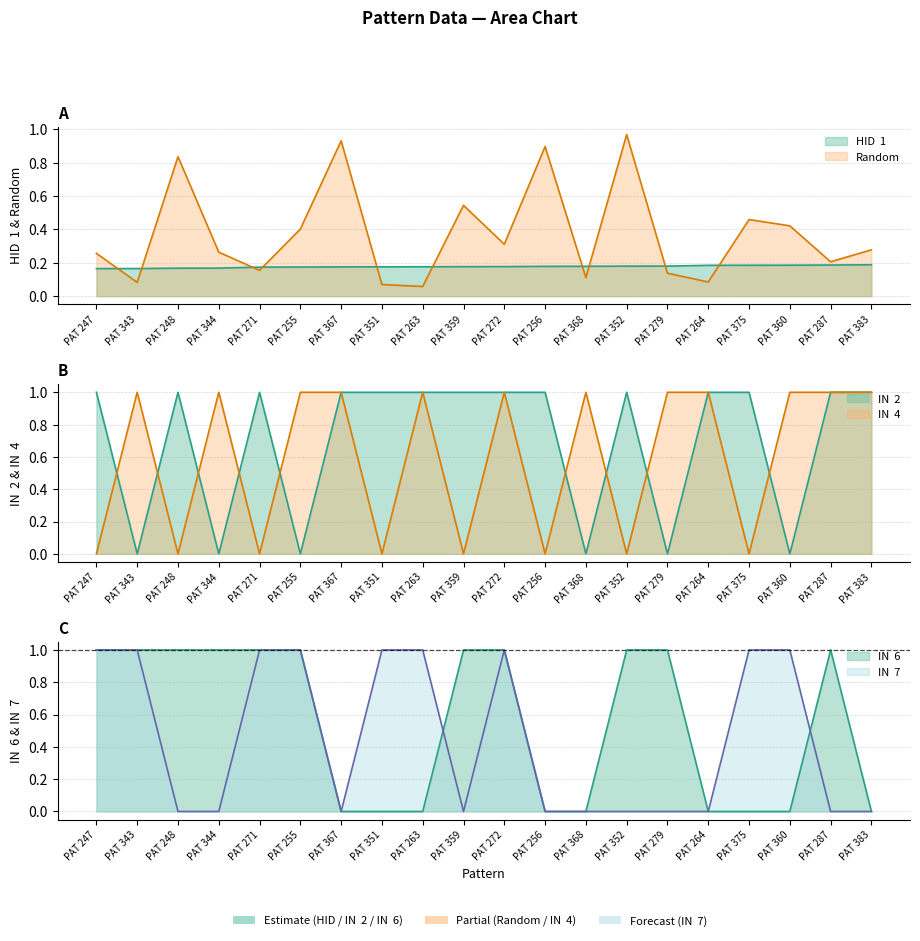

What is the minimum value for Random?

0.1